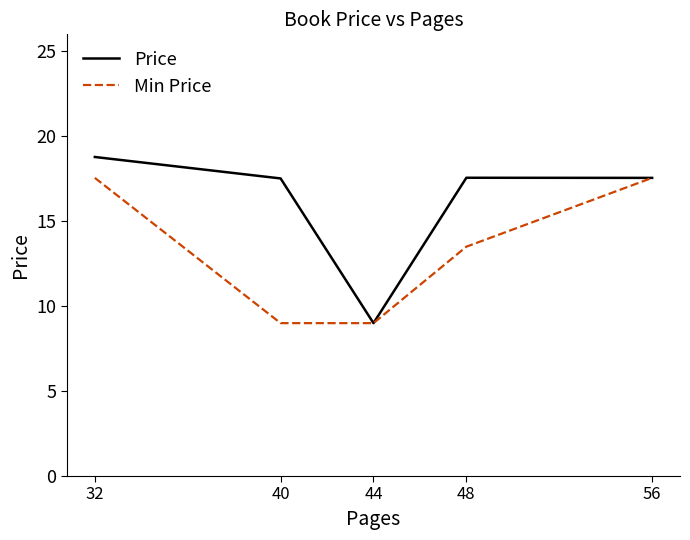

What is the approximate value of Price at 48?

17.6